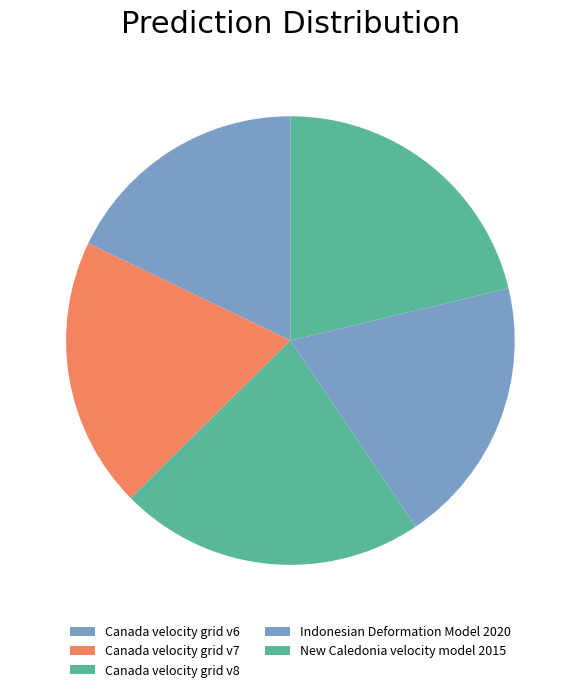

To the nearest percent, what percentage of the pie is Canada velocity grid v7?

20%